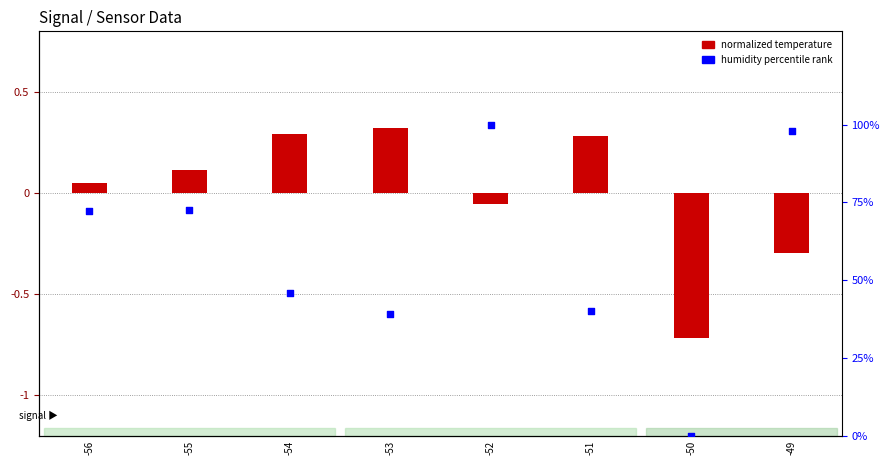

Which series has the largest Y range (max minus min)?

humidity percentile